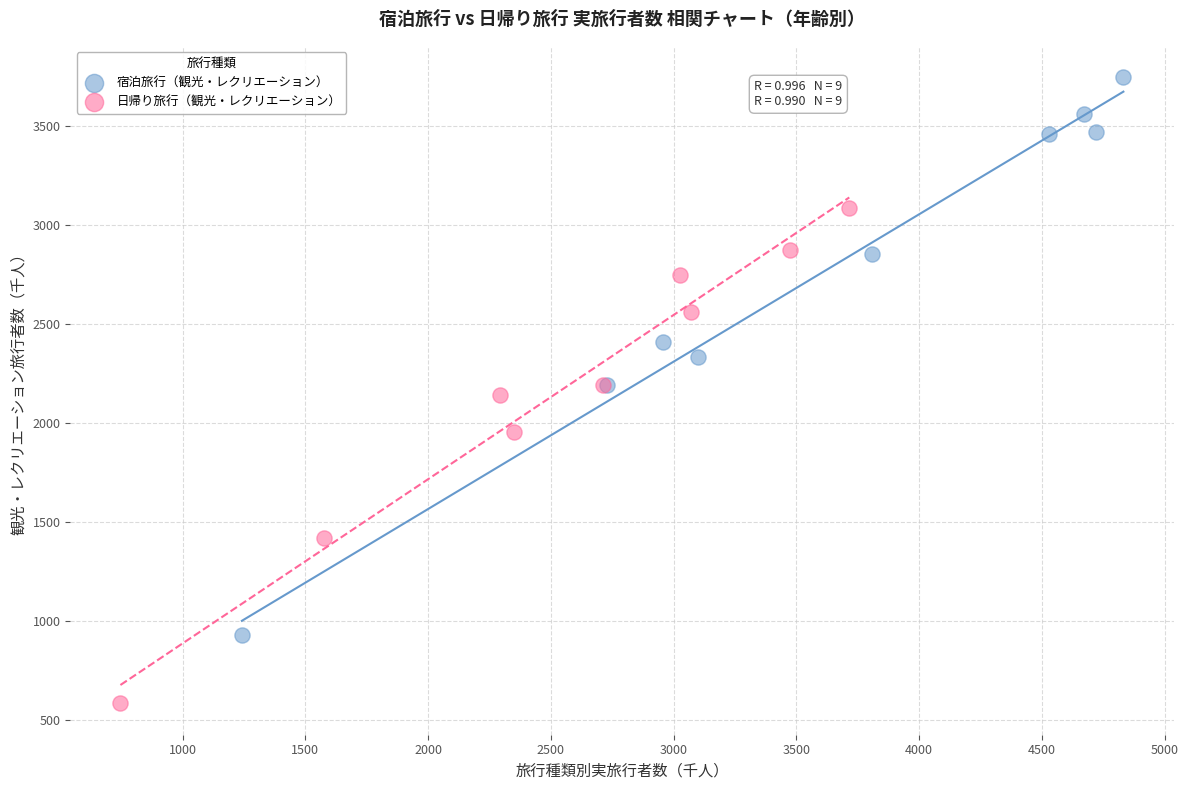

Which series contains the highest Y value?

宿泊旅行（観光・レクリエーション）